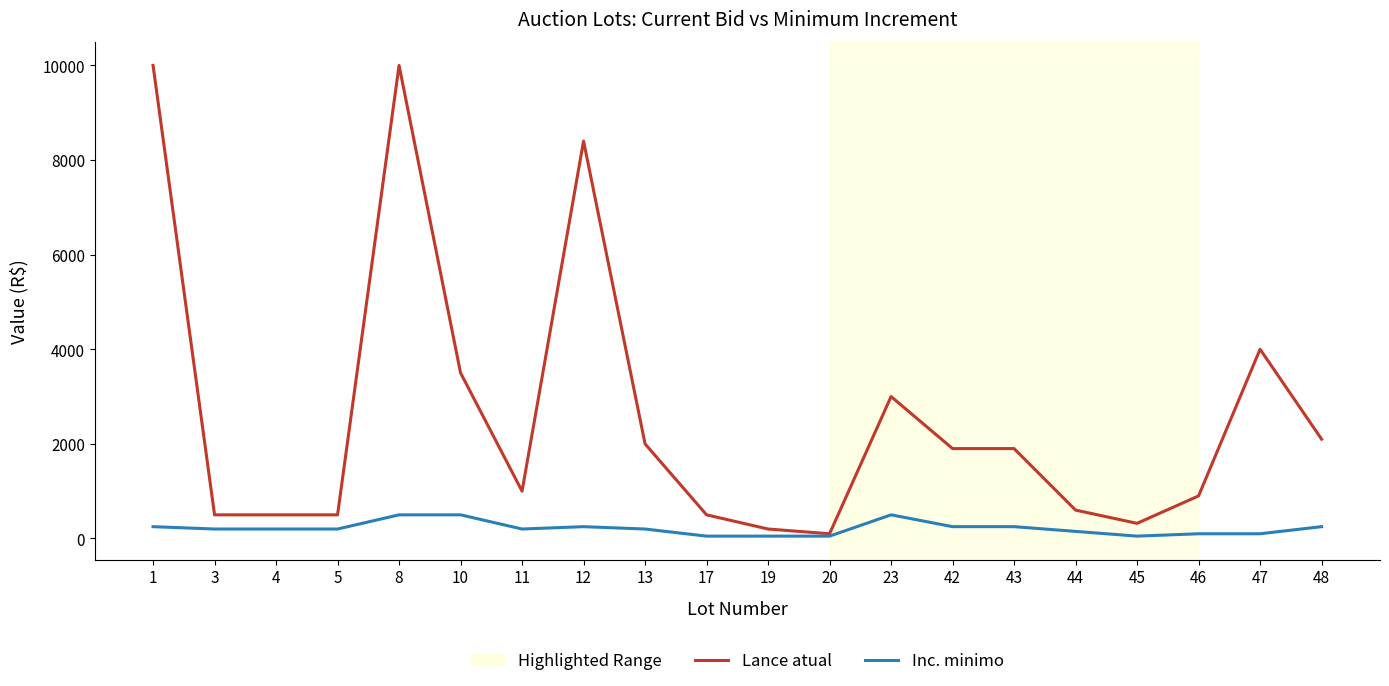

What is the maximum value shown in the chart?

10000